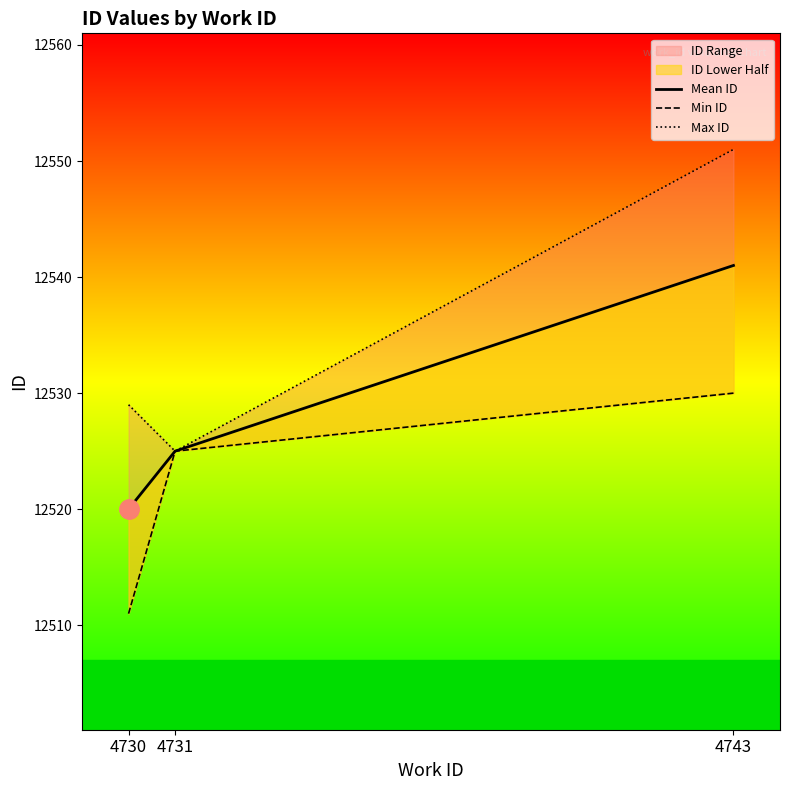

What is the total value across all series at 4743?

37622